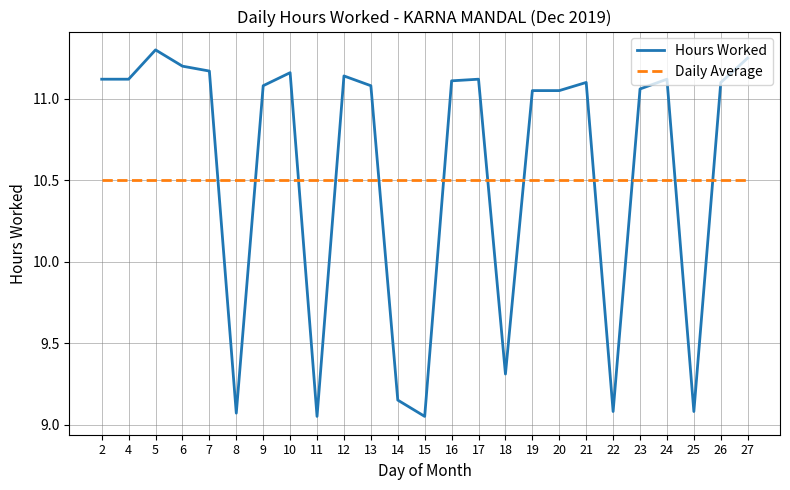

How many lines are shown in the chart?

2